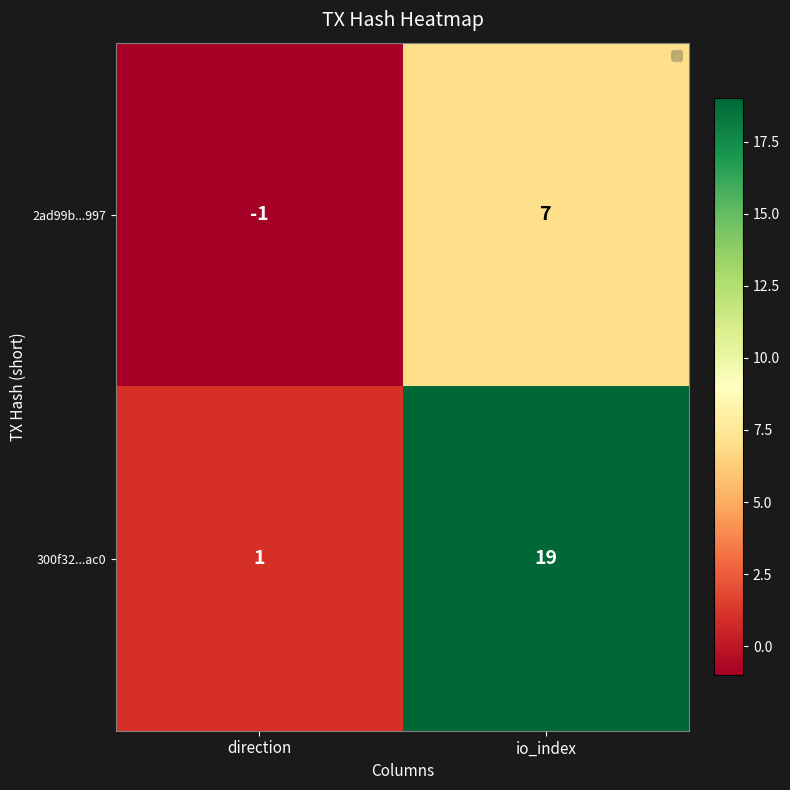

How many distinct data groups are displayed?

2